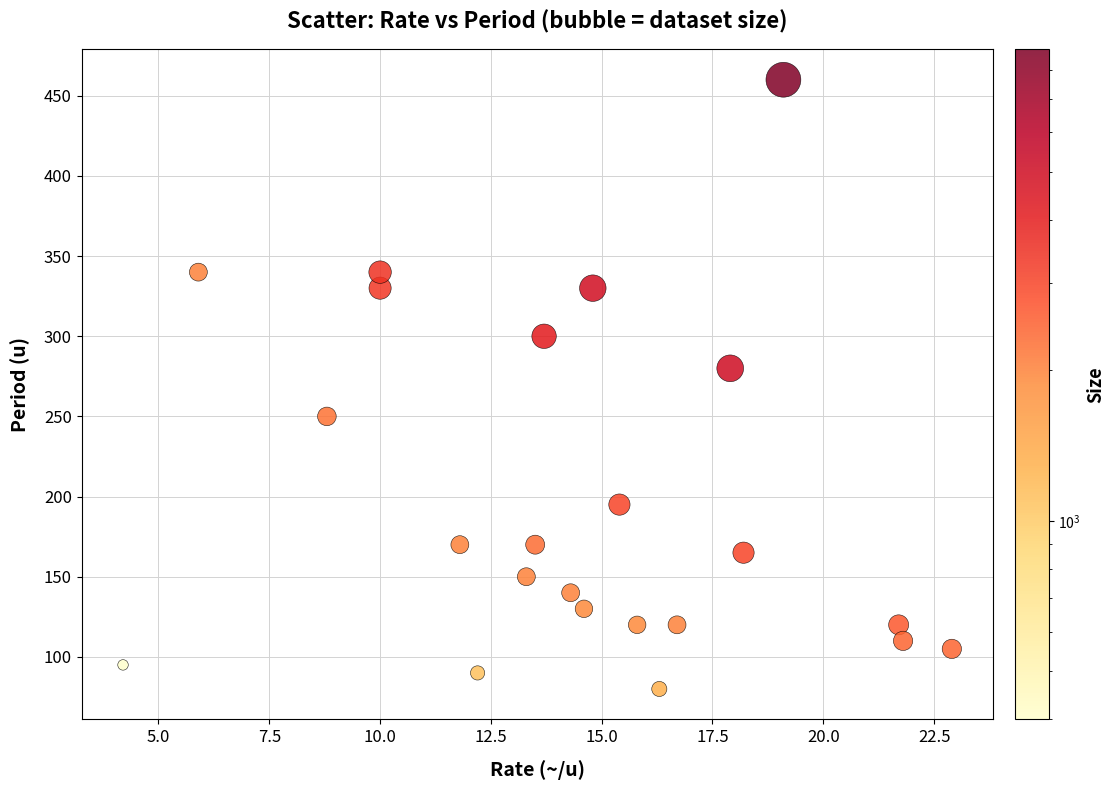

What Y value in the scatter plot is closest to 270?

280